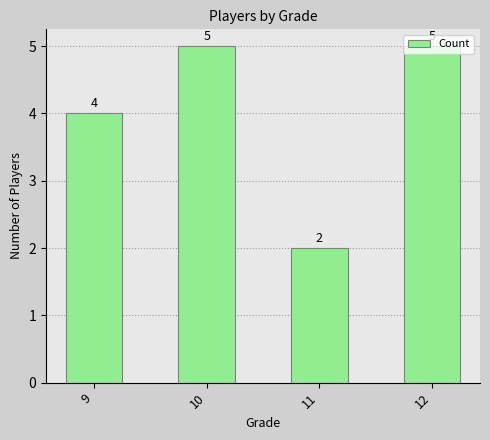

What is the greatest value displayed?

5